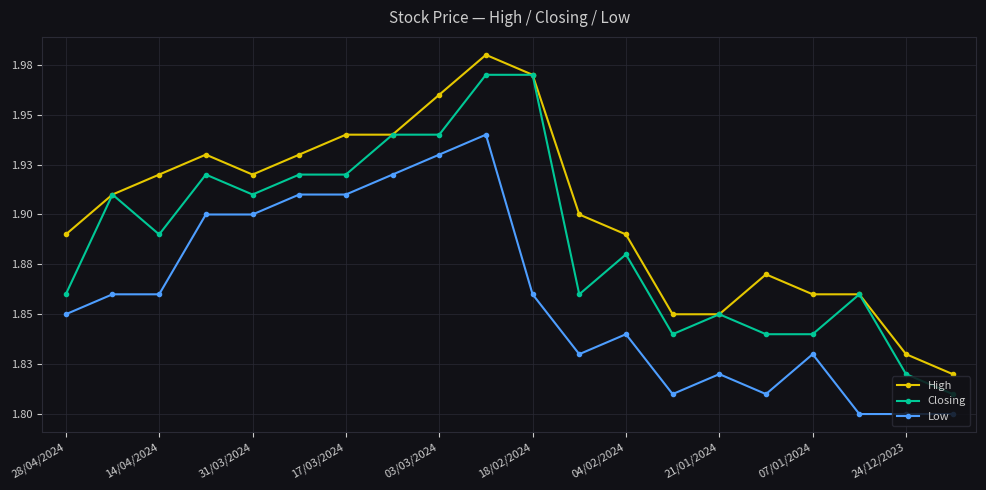

Is this an area chart (filled region under the line)?

No